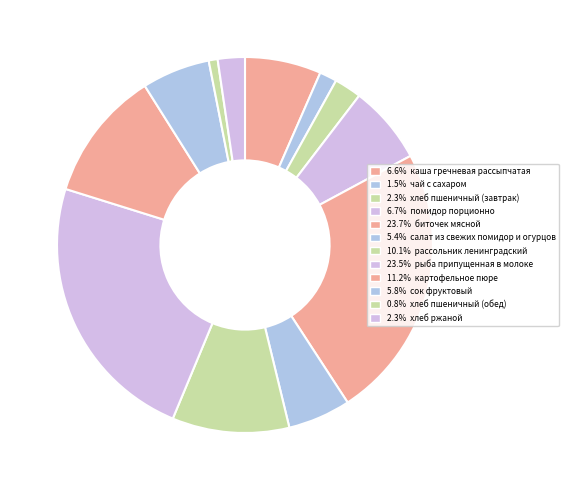

To the nearest percent, what is the average slice percentage?

8%